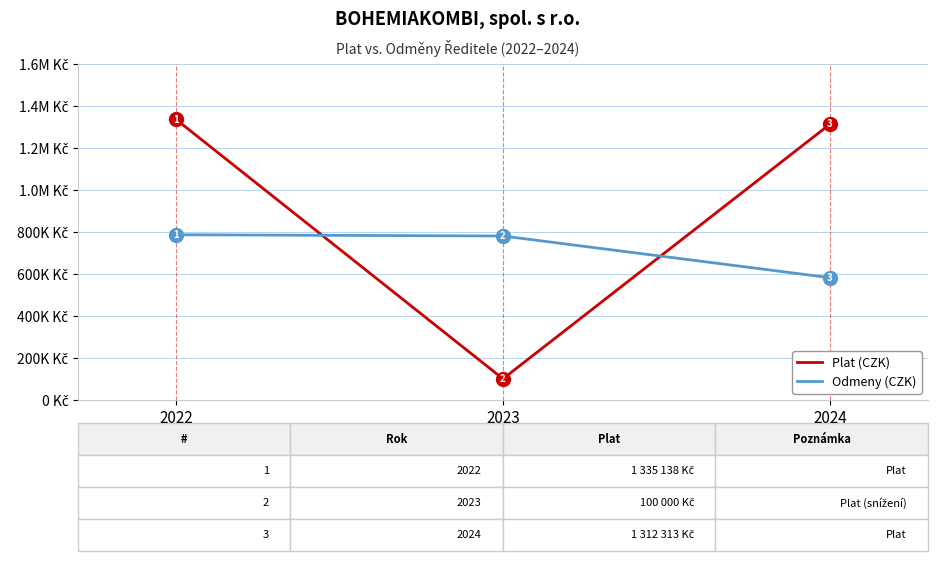

Does the chart have visible grid lines?

Yes